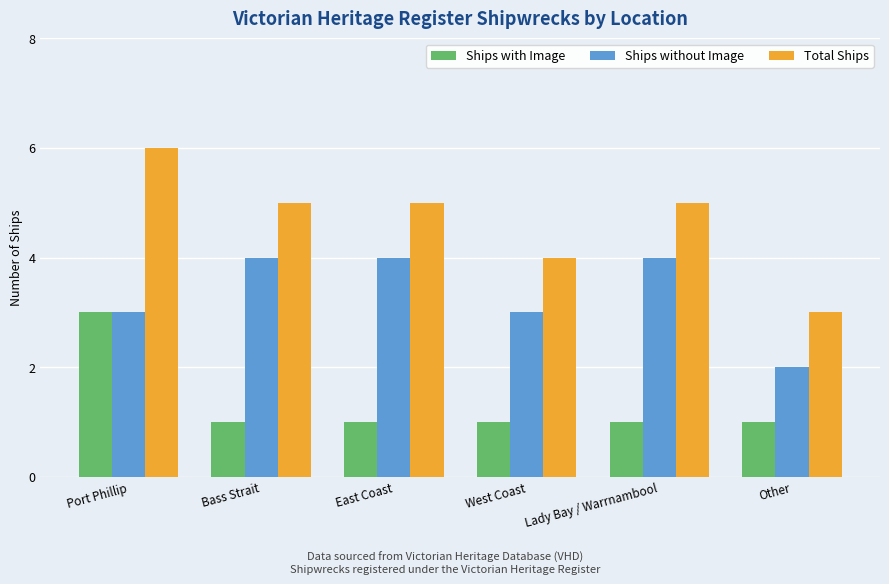

Count the number of categories in the chart.

6